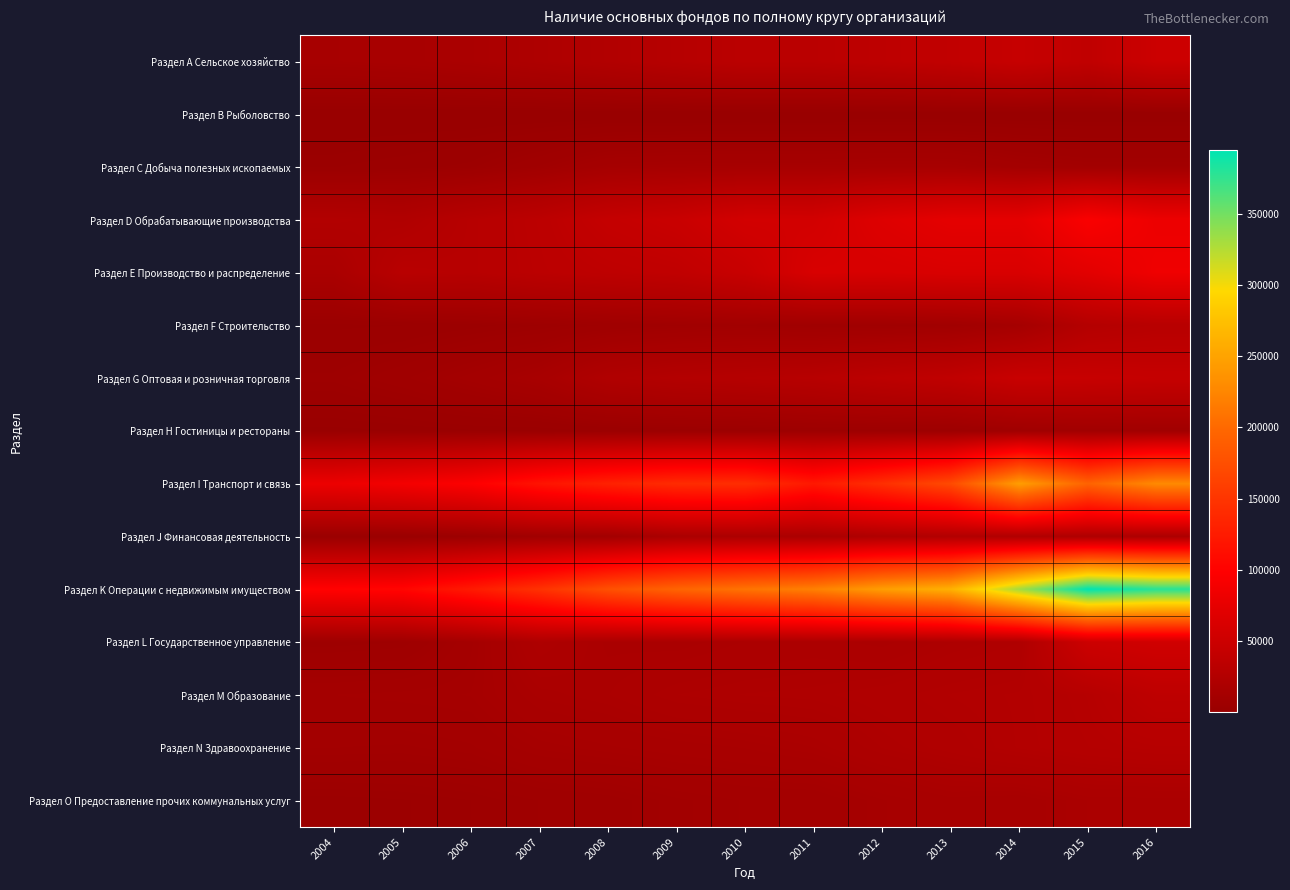

Which series has the largest total across all categories?

Раздел K Операции с недвижимым имуществом